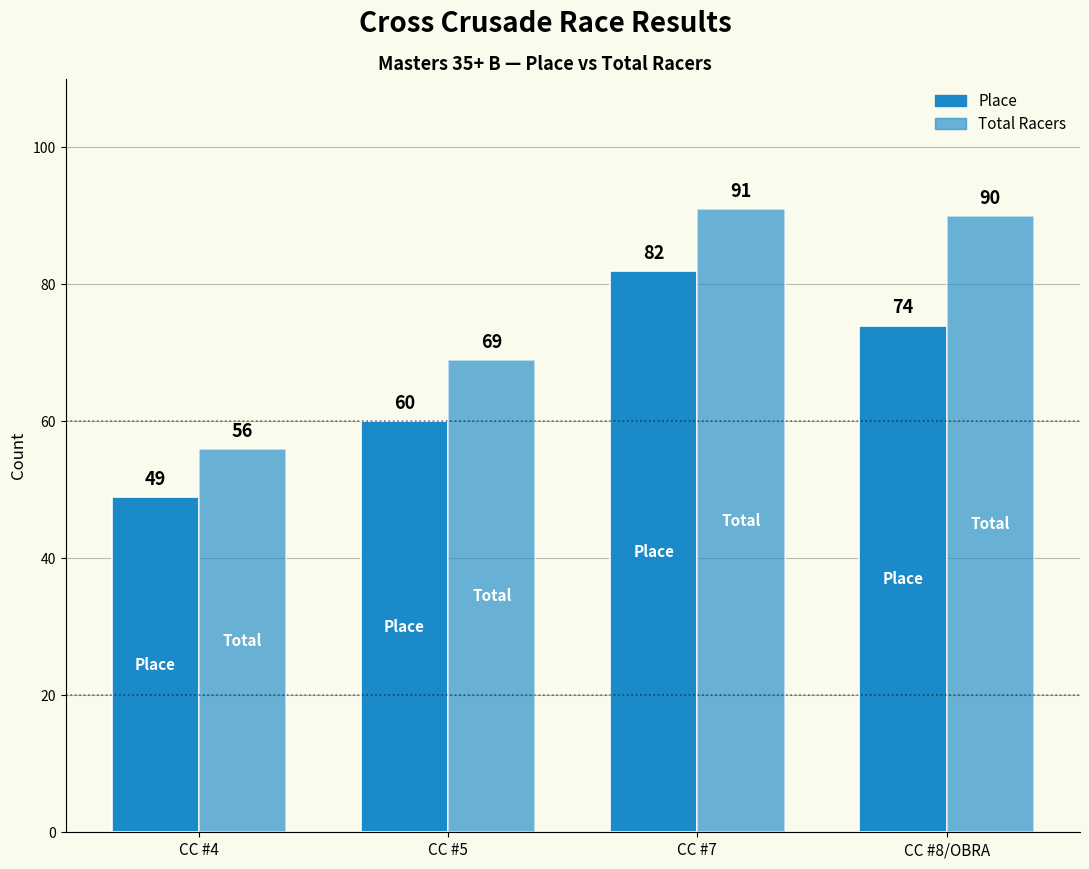

How many bars are there in each group?

2